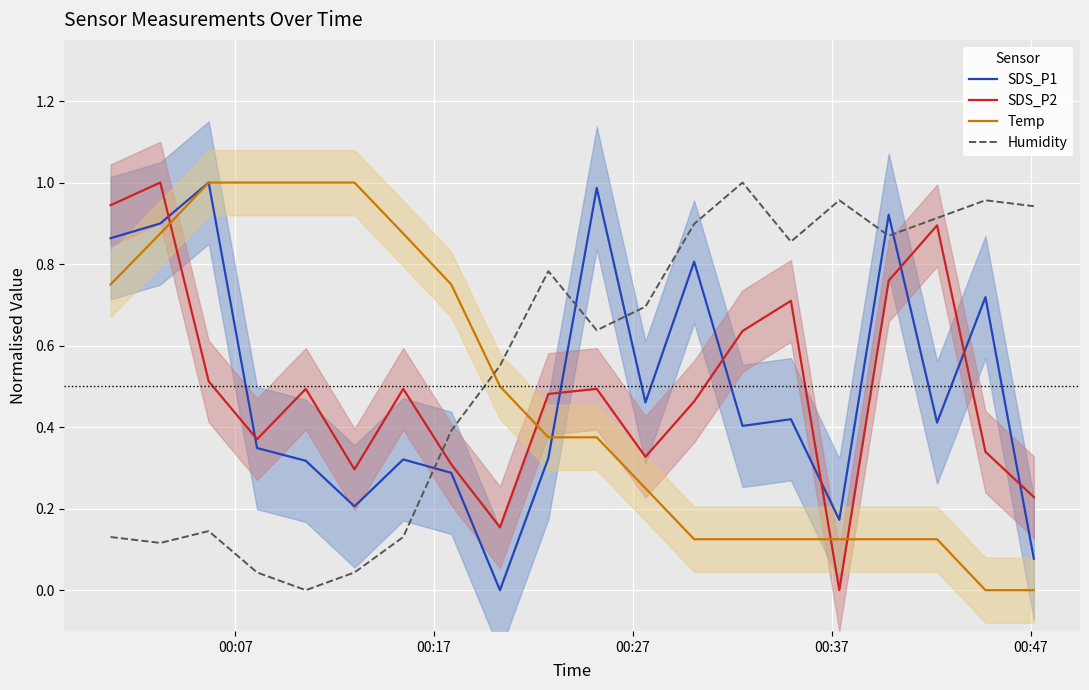

True or false: SDS_P2 and Humidity intersect in this chart.

True